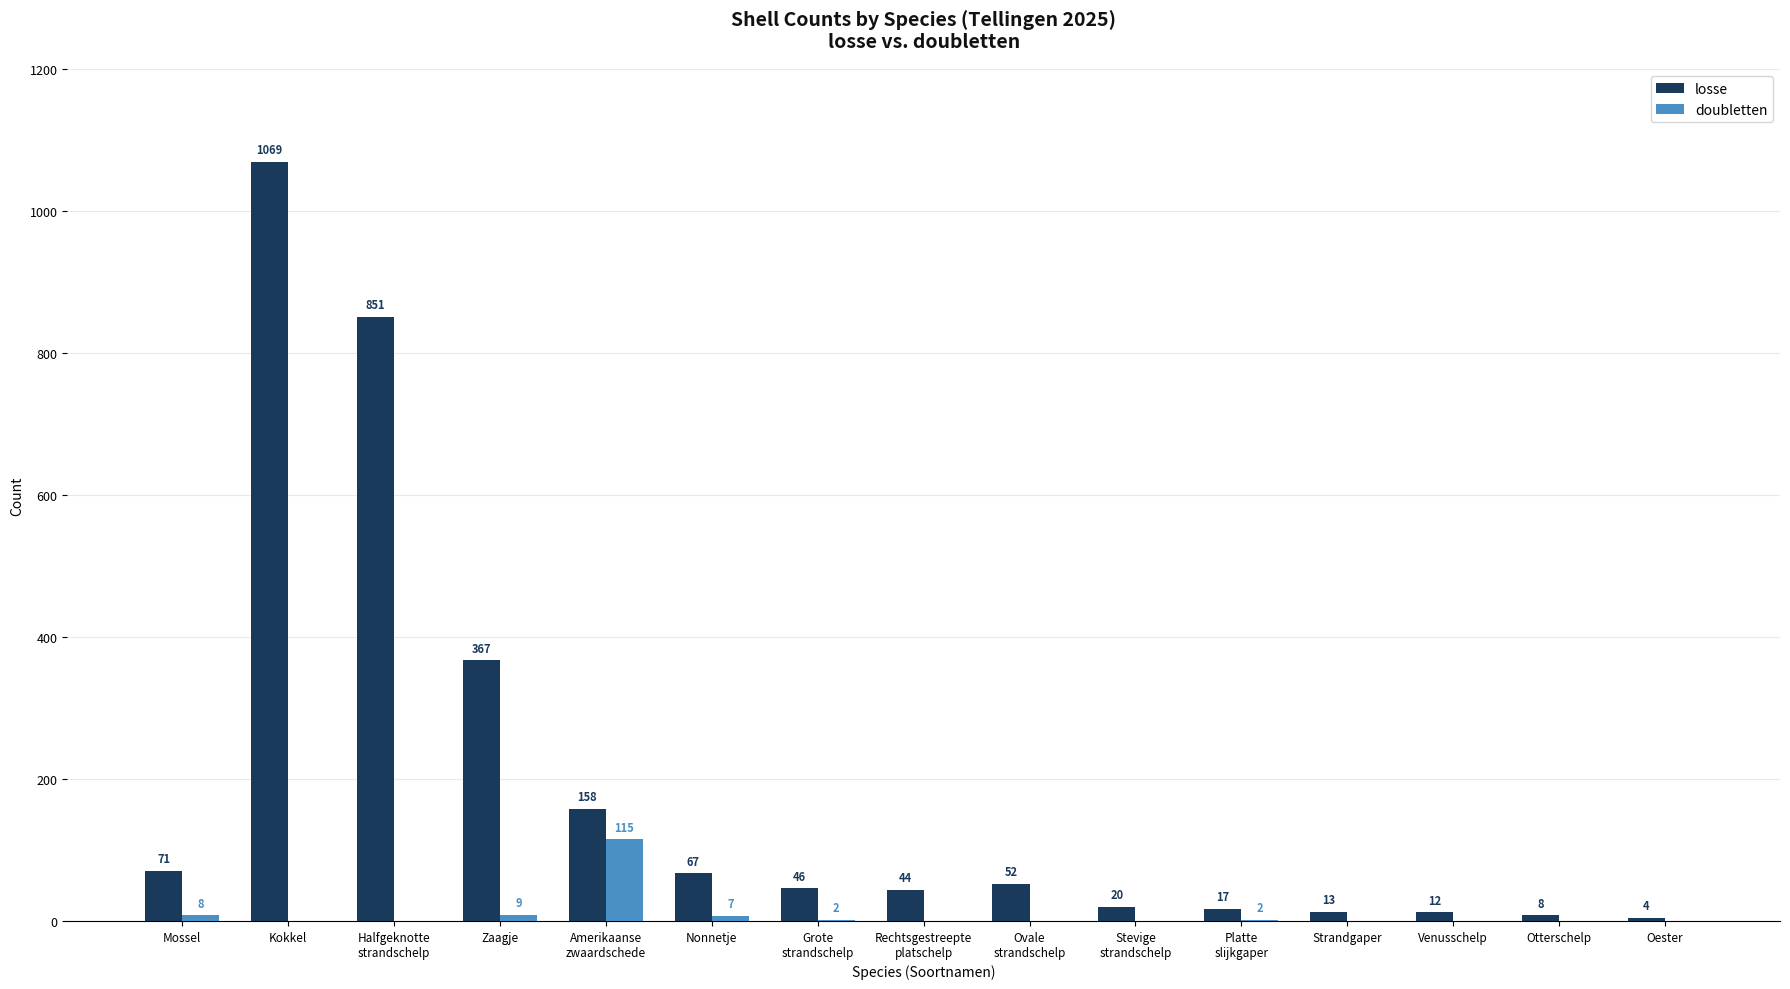

Which series changed the most between Mossel and Otterschelp?

losse